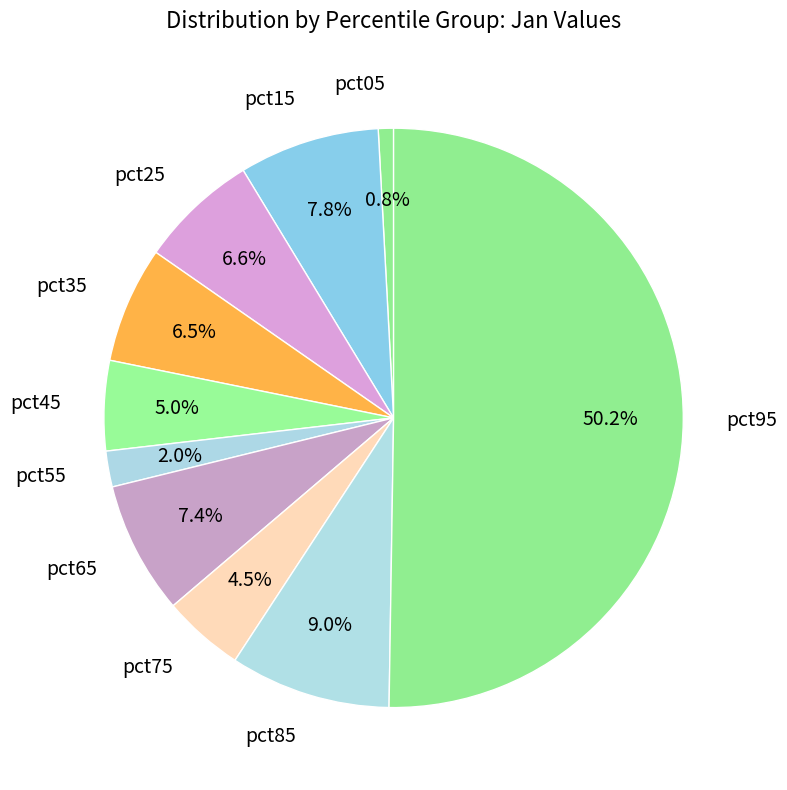

How many segments does this pie chart have?

10